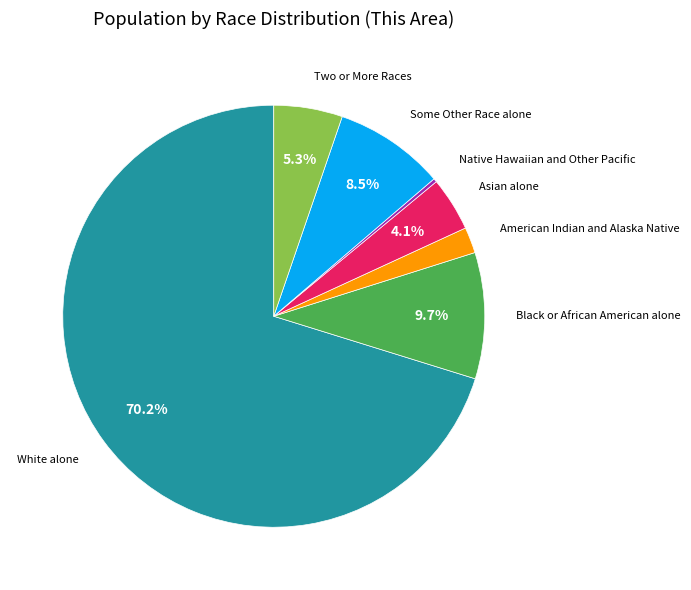

What percentage is the White alone slice, to the nearest percent?

70%